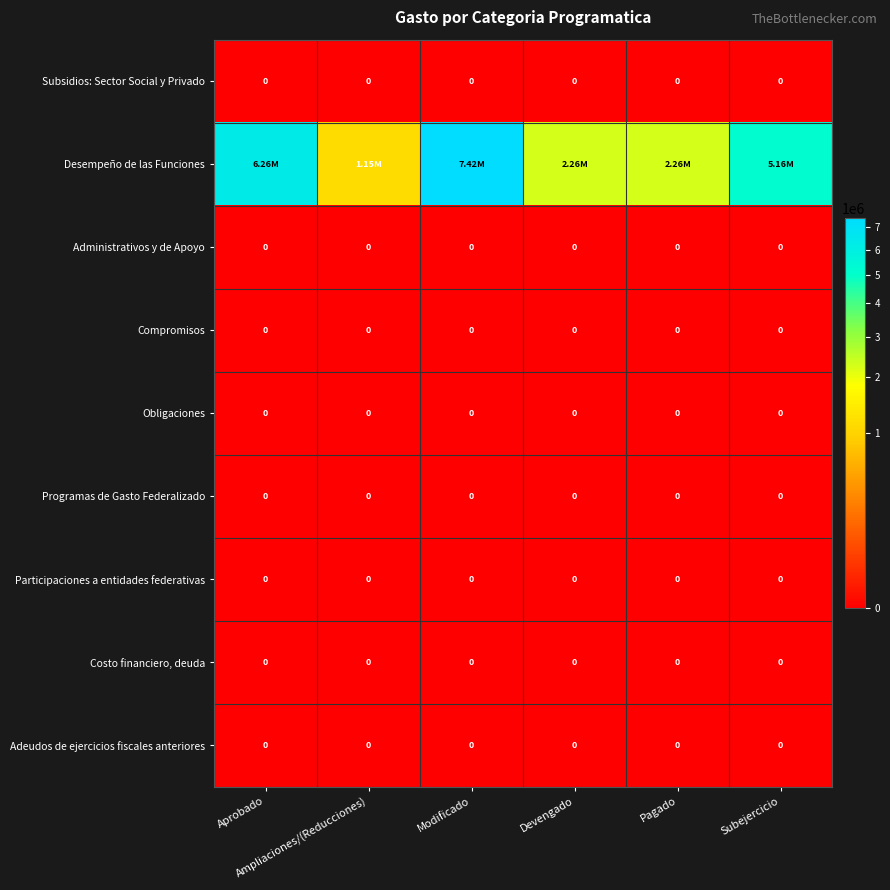

Which series changed the most between Ampliaciones/(Reducciones) and Pagado?

Desempeño de las Funciones